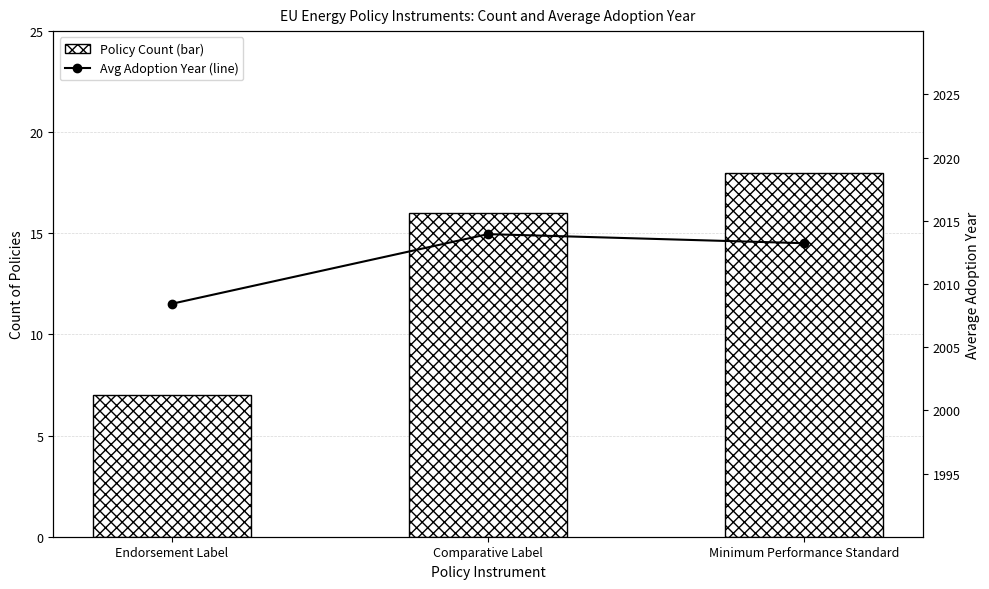

Reading left to right, extract all data points from this chart.

Policy Count: 7.0	16.0	18.0
Avg Adoption Year: 2008.4	2013.9	2013.2